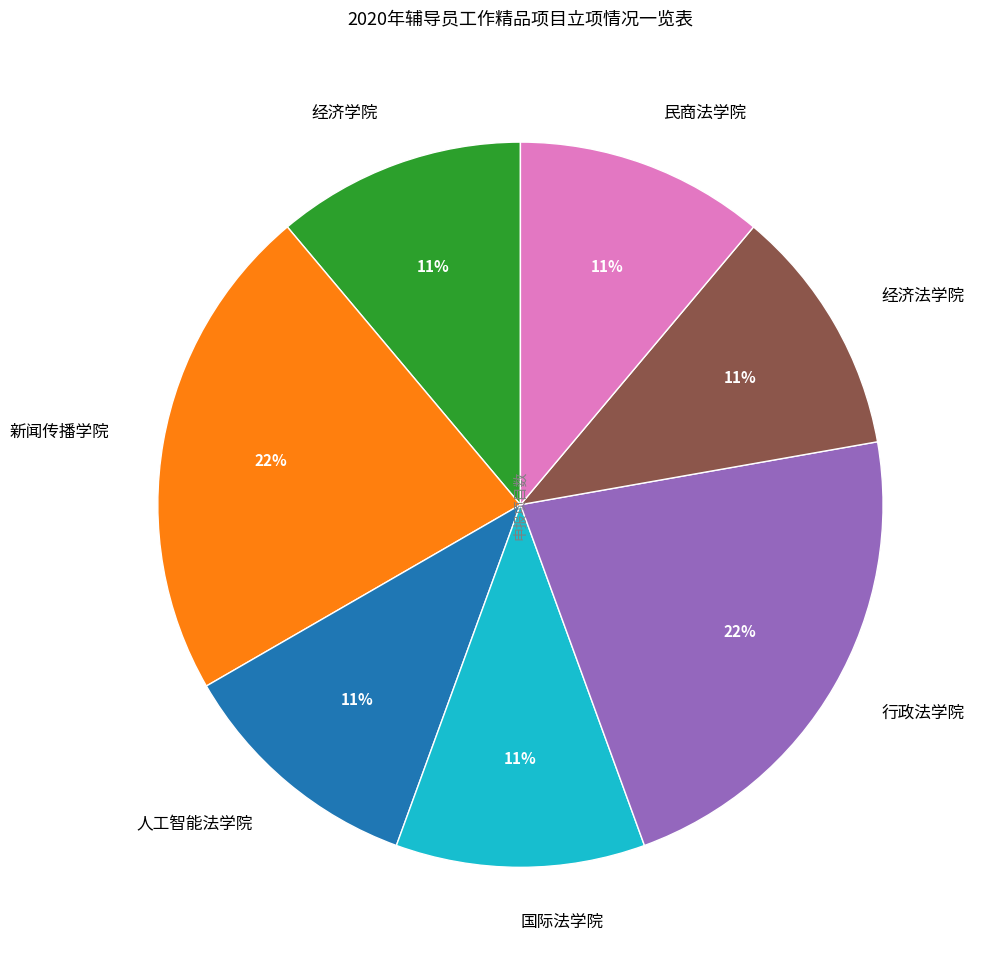

What is the ratio of the value at 国际法学院 to the value at 行政法学院?

0.5